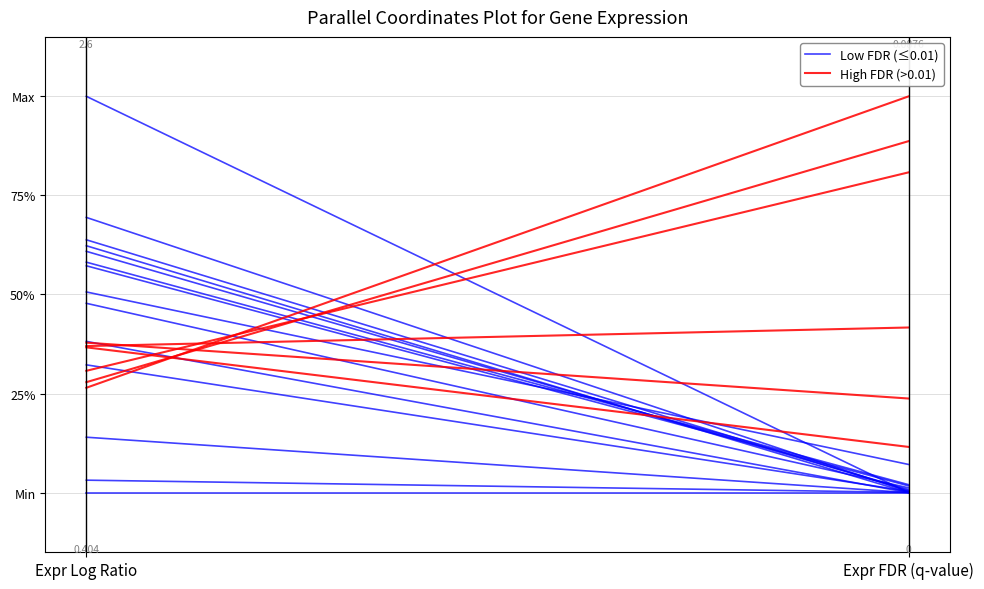

What is the approximate value of High FDR (>0.01) at Expr FDR (q-value)?

0.9